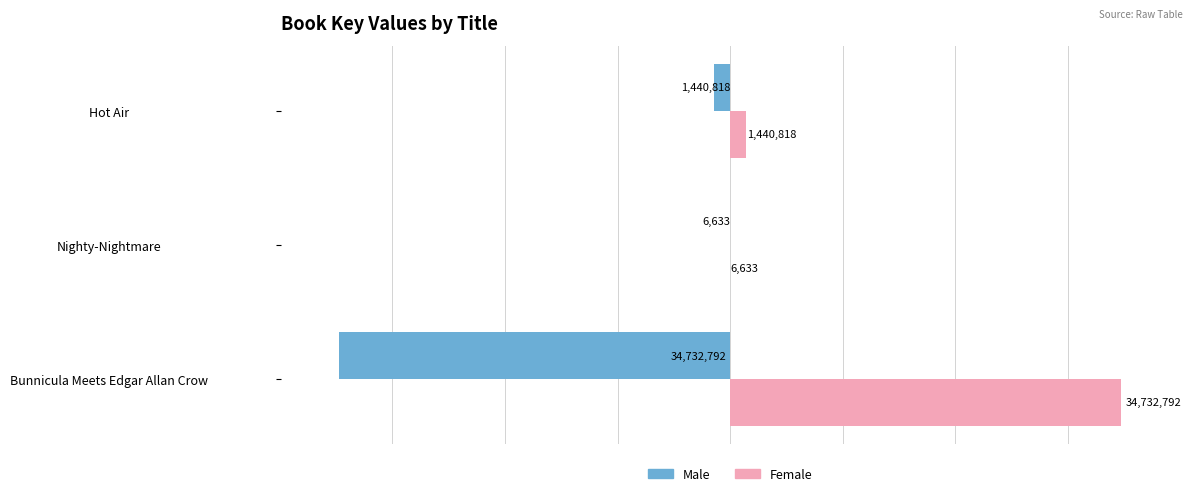

Which series has the largest total across all categories?

Female